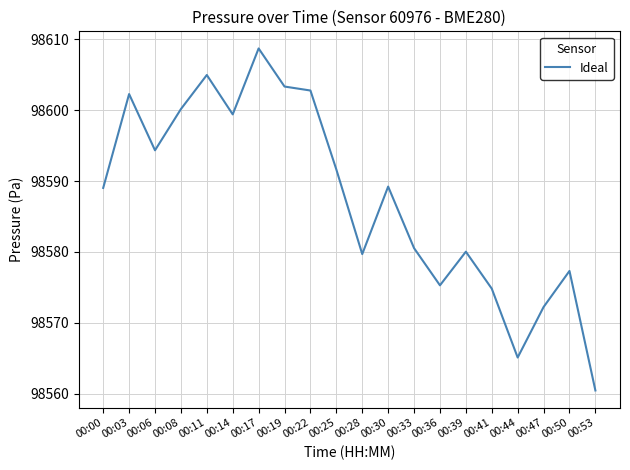

What value does the data have at 00:33?

98580.5